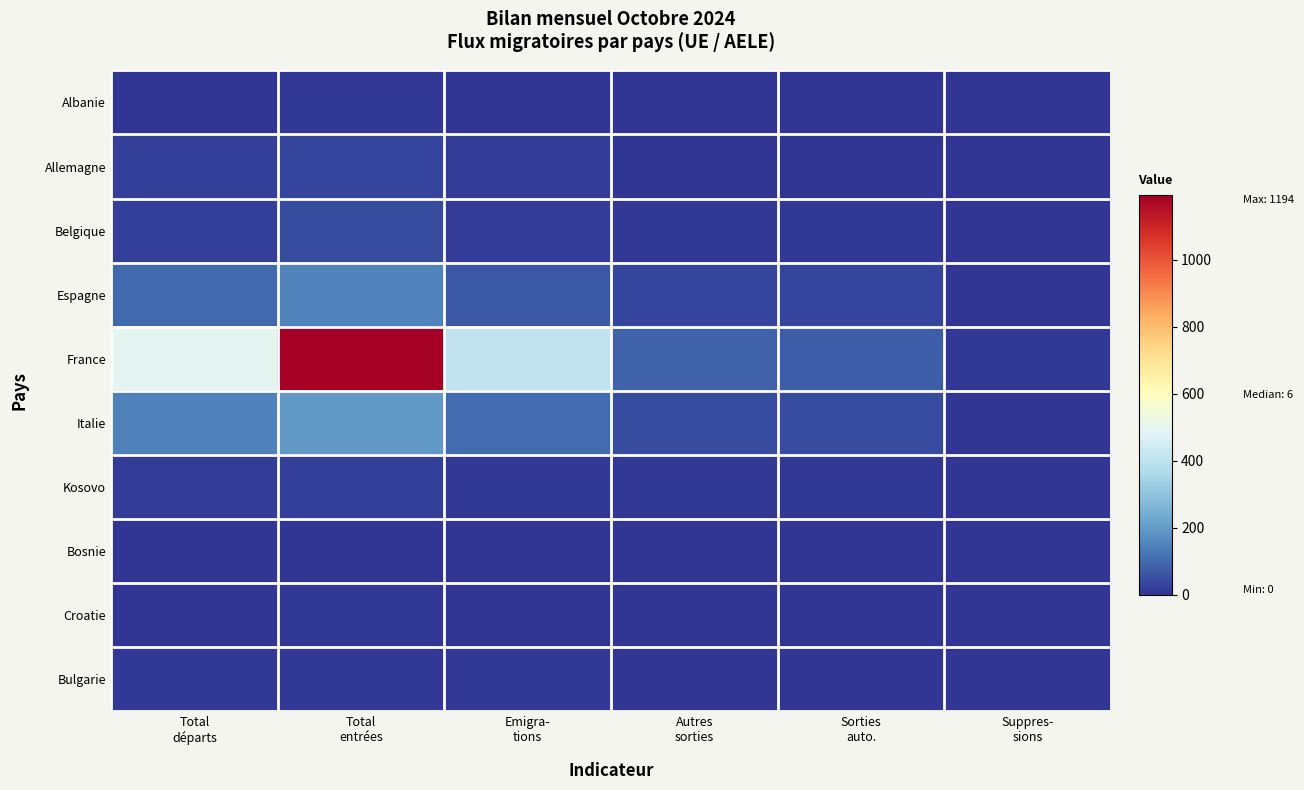

Reading left to right, what are all the values shown in this chart?

Albanie: Total
départs=0	Total
entrées=6	Emigra-
tions=0	Autres
sorties=0	Sorties
auto.=0	Suppres-
sions=0
Allemagne: Total
départs=22	Total
entrées=28	Emigra-
tions=18	Autres
sorties=4	Sorties
auto.=3	Suppres-
sions=1
Belgique: Total
départs=23	Total
entrées=46	Emigra-
tions=17	Autres
sorties=6	Sorties
auto.=6	Suppres-
sions=0
Espagne: Total
départs=98	Total
entrées=153	Emigra-
tions=69	Autres
sorties=29	Sorties
auto.=28	Suppres-
sions=1
France: Total
départs=494	Total
entrées=1194	Emigra-
tions=410	Autres
sorties=84	Sorties
auto.=77	Suppres-
sions=7
Italie: Total
départs=146	Total
entrées=196	Emigra-
tions=104	Autres
sorties=42	Sorties
auto.=42	Suppres-
sions=0
Kosovo: Total
départs=14	Total
entrées=19	Emigra-
tions=6	Autres
sorties=8	Sorties
auto.=8	Suppres-
sions=0
Bosnie: Total
départs=1	Total
entrées=2	Emigra-
tions=0	Autres
sorties=1	Sorties
auto.=1	Suppres-
sions=0
Croatie: Total
départs=3	Total
entrées=5	Emigra-
tions=3	Autres
sorties=0	Sorties
auto.=0	Suppres-
sions=0
Bulgarie: Total
départs=9	Total
entrées=5	Emigra-
tions=5	Autres
sorties=4	Sorties
auto.=4	Suppres-
sions=0